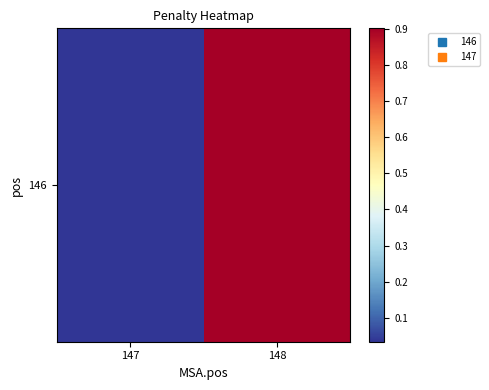

What is the average value?

0.5